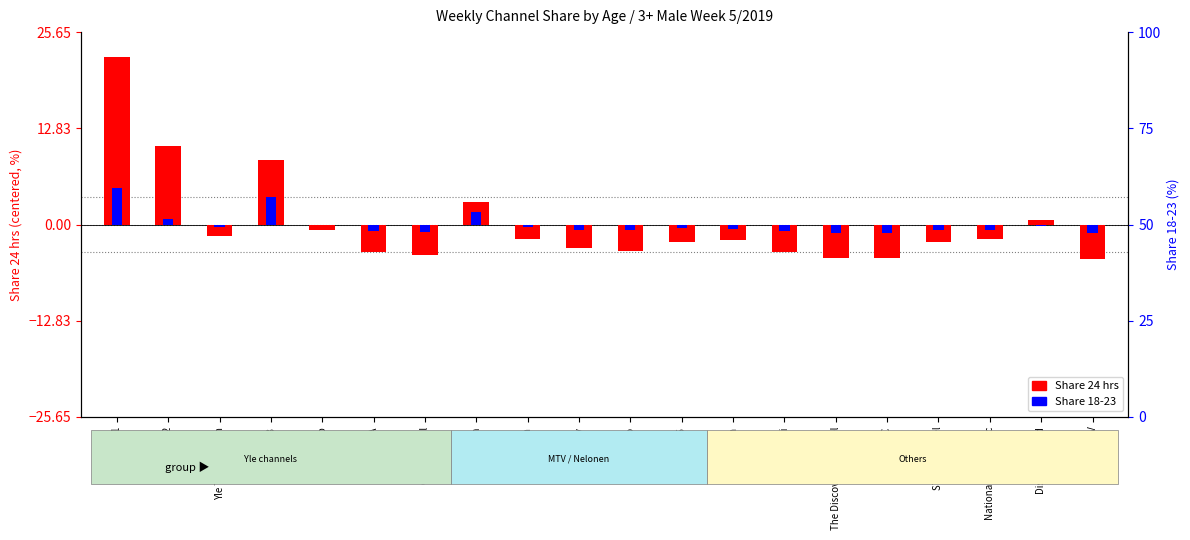

The value of Share 24 hrs at AVA is -6.1. True or false?

False